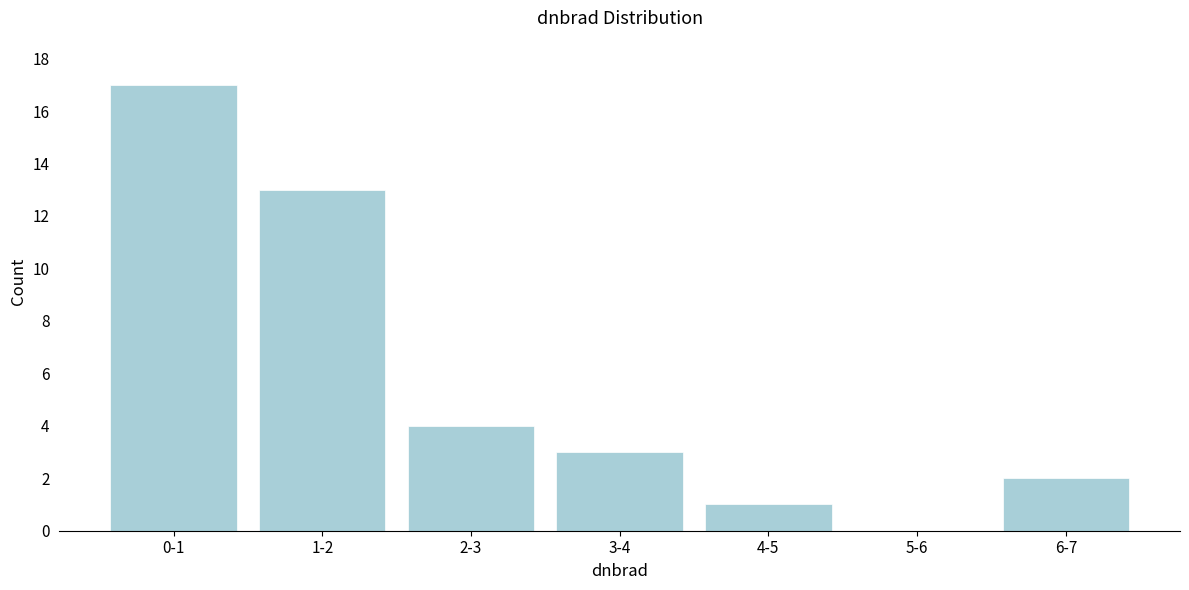

Reading left to right, list all the values displayed in this chart.

0-1=17	1-2=13	2-3=4	3-4=3	4-5=1	5-6=0	6-7=2